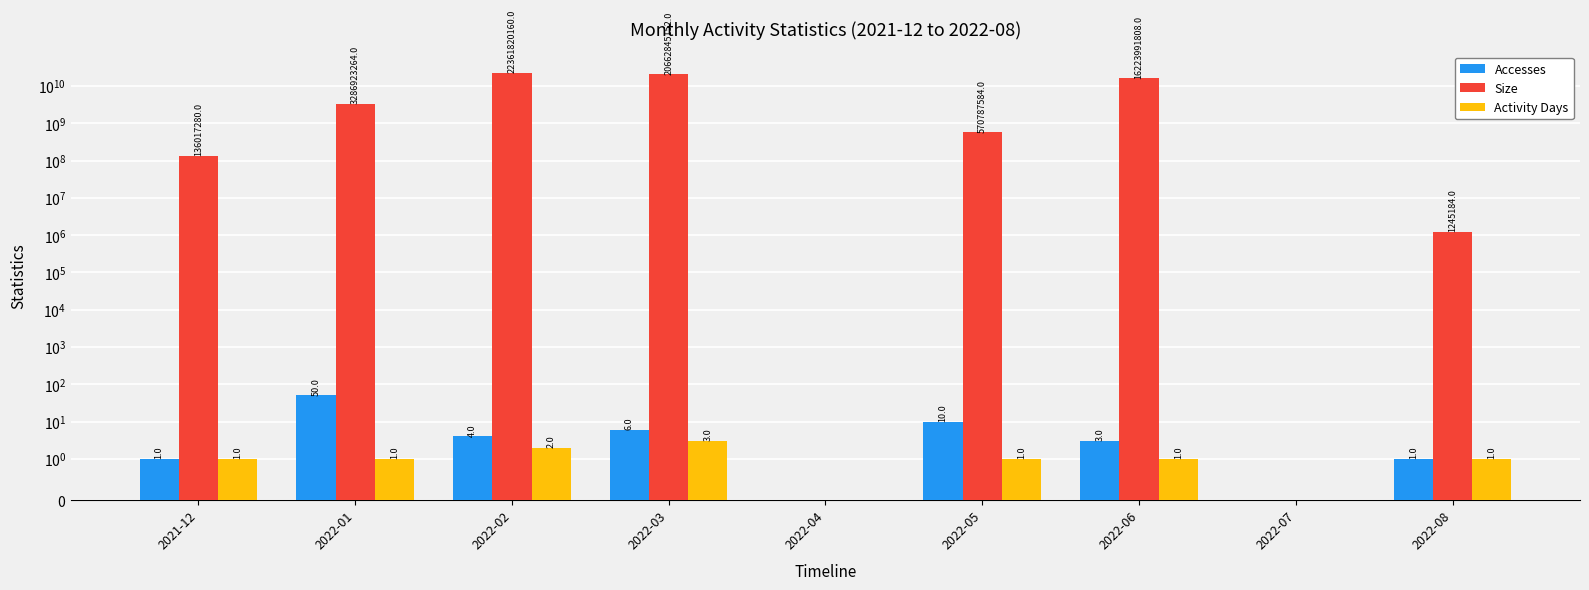

At which label does Activity Days reach its minimum?

2022-04